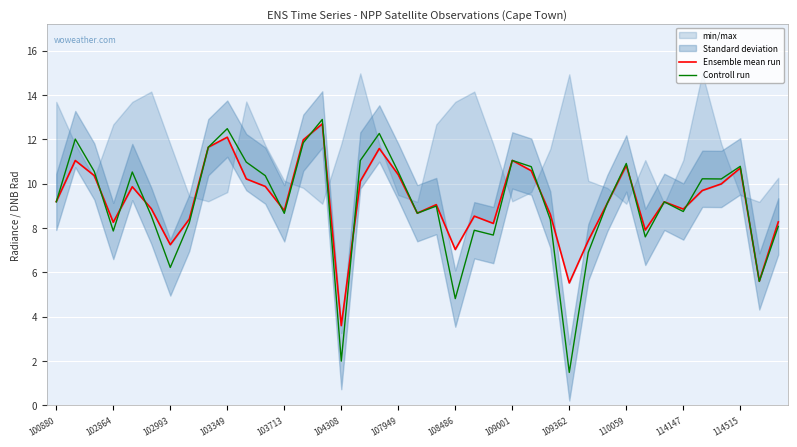

Is it true that Controll run equals 10.9 at 110059?

True